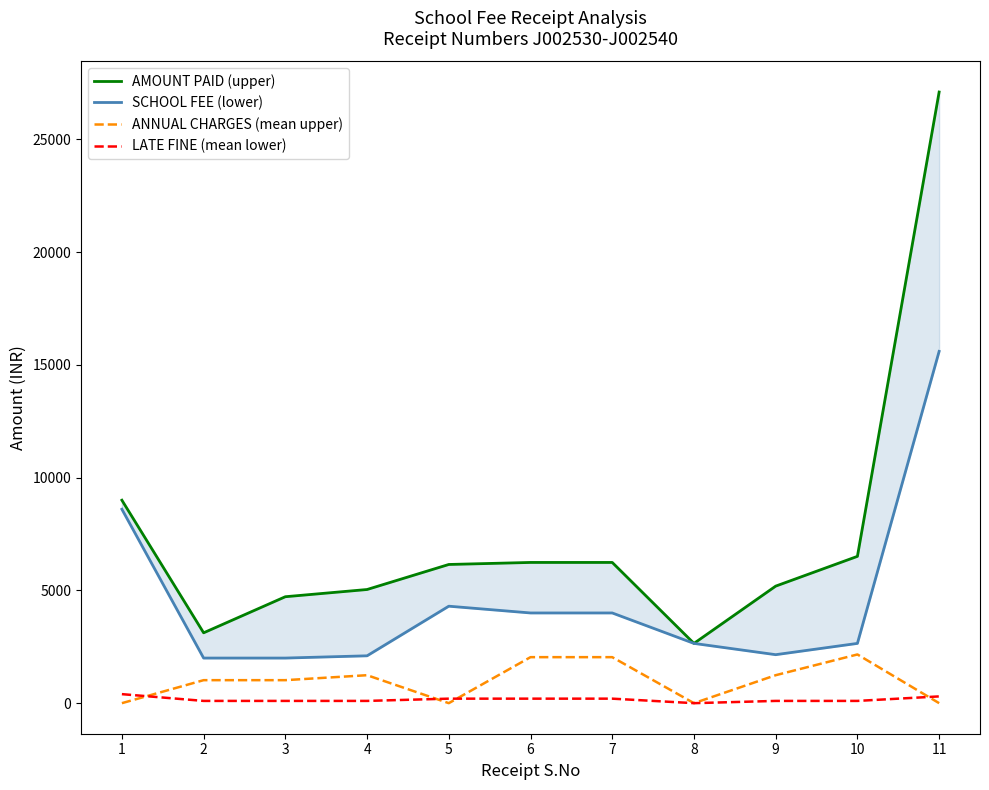

Which series changed the most between 4 and 9?

AMOUNT PAID (upper)